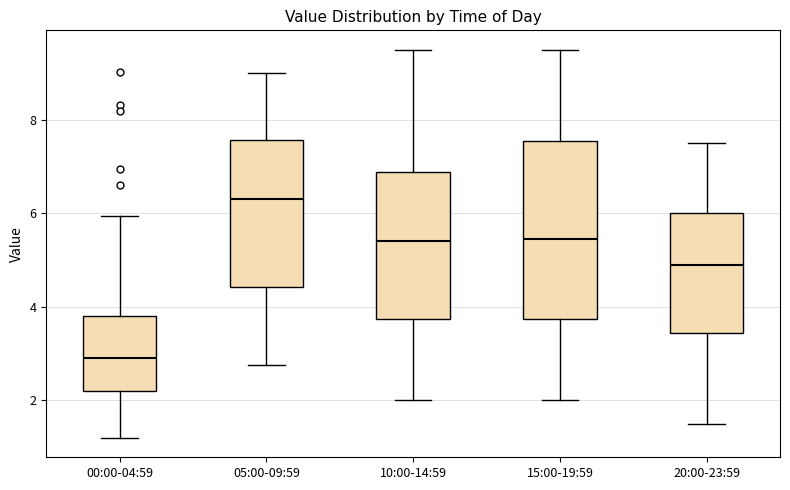

Reading left to right, transcribe this box plot: for each box, give where its median line is, the range the box spans, and where its two whiskers end, as read against the y-axis. The values are not printed on the chart, so give them approximately, as read against the axis.

00:00-04:59: median 3.0, box 2.2 to 3.8, whiskers 1.2 to 6.0
05:00-09:59: median 6.4, box 4.4 to 7.6, whiskers 2.8 to 9.0
10:00-14:59: median 5.4, box 3.8 to 6.8, whiskers 2.0 to 9.6
15:00-19:59: median 5.4, box 3.8 to 7.6, whiskers 2.0 to 9.6
20:00-23:59: median 5.0, box 3.4 to 6.0, whiskers 1.6 to 7.6